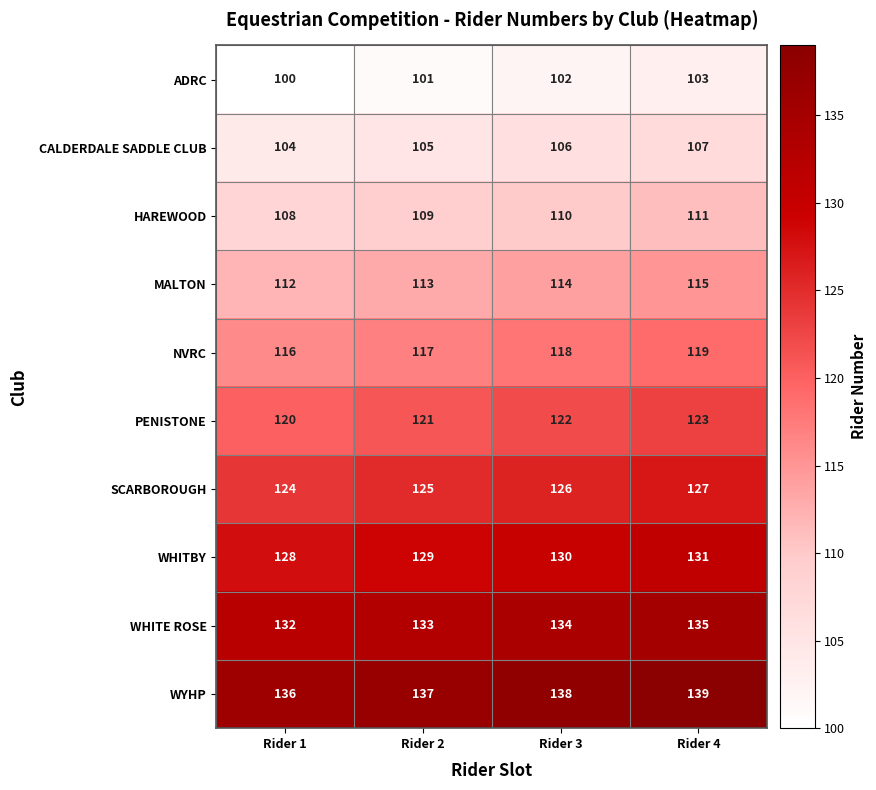

What is the difference between the highest and lowest values at Rider 1?

36